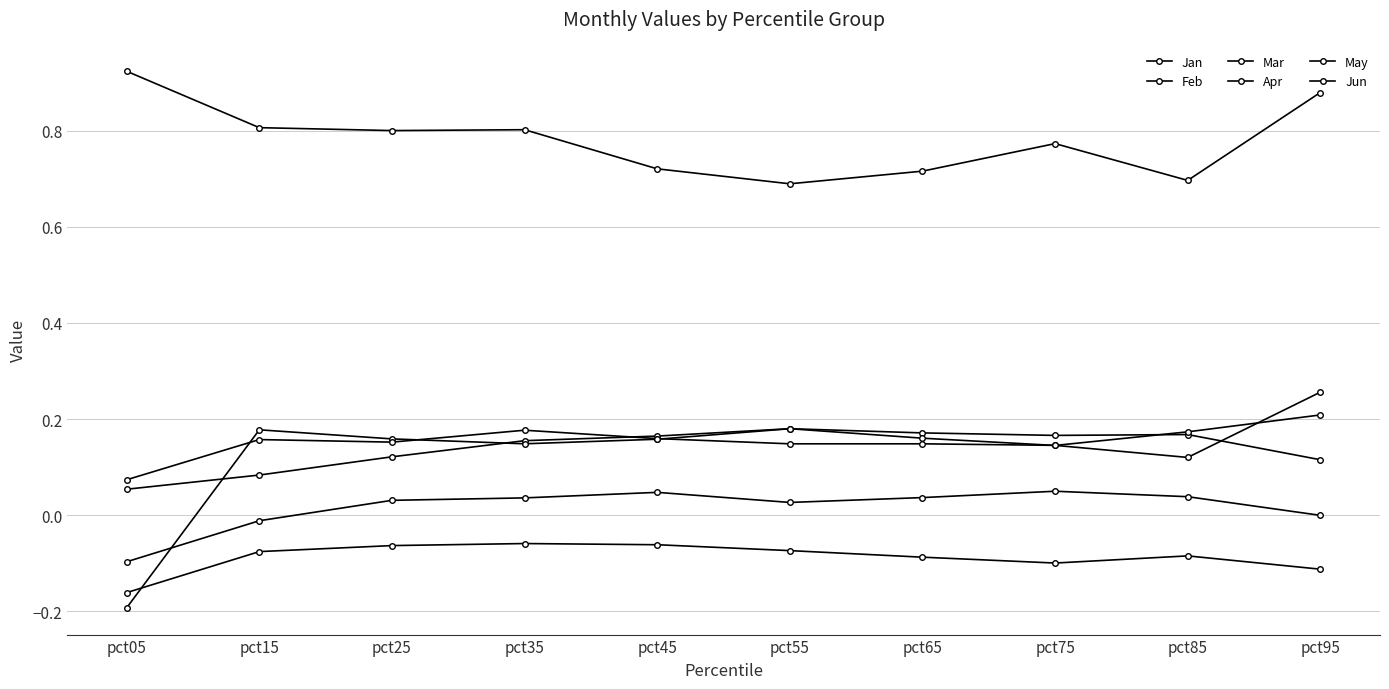

What is the minimum value for Jun?

0.1